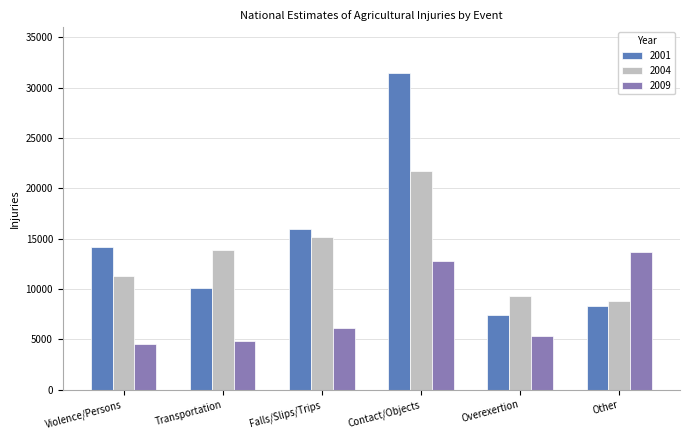

Are the bars horizontal?

No